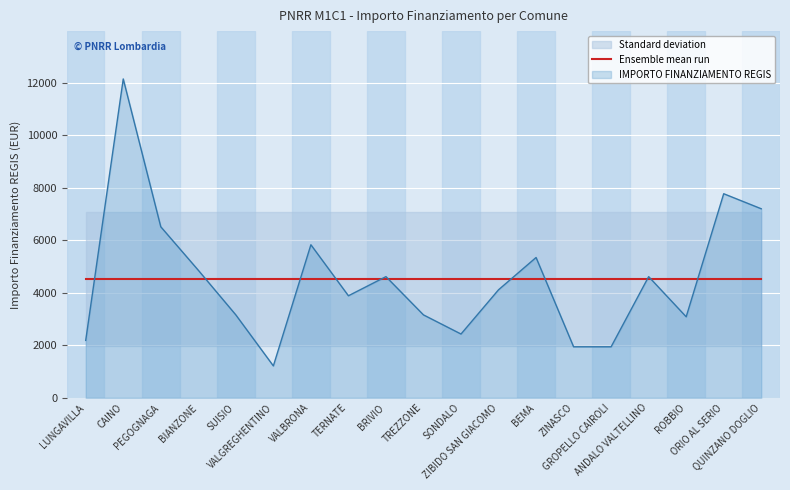

Where is the first local maximum?

CAINO